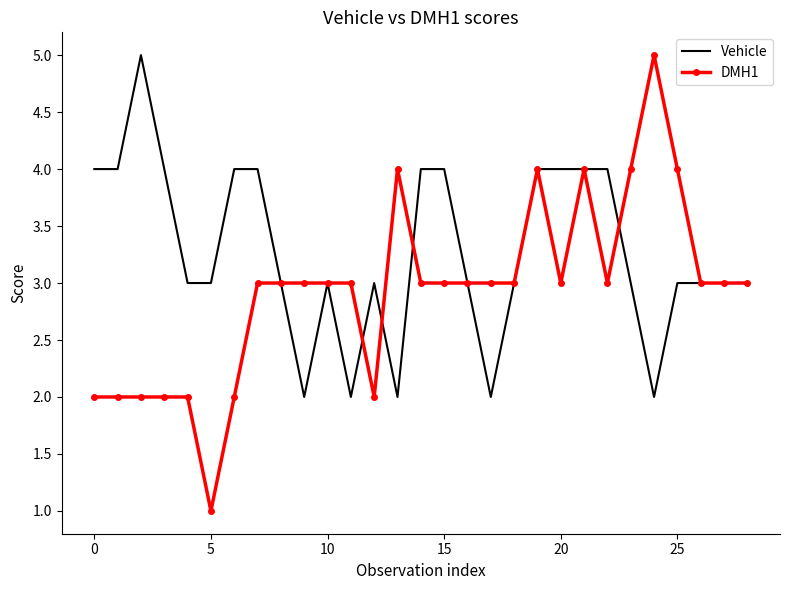

What are all the series names shown in the legend?

Vehicle, DMH1